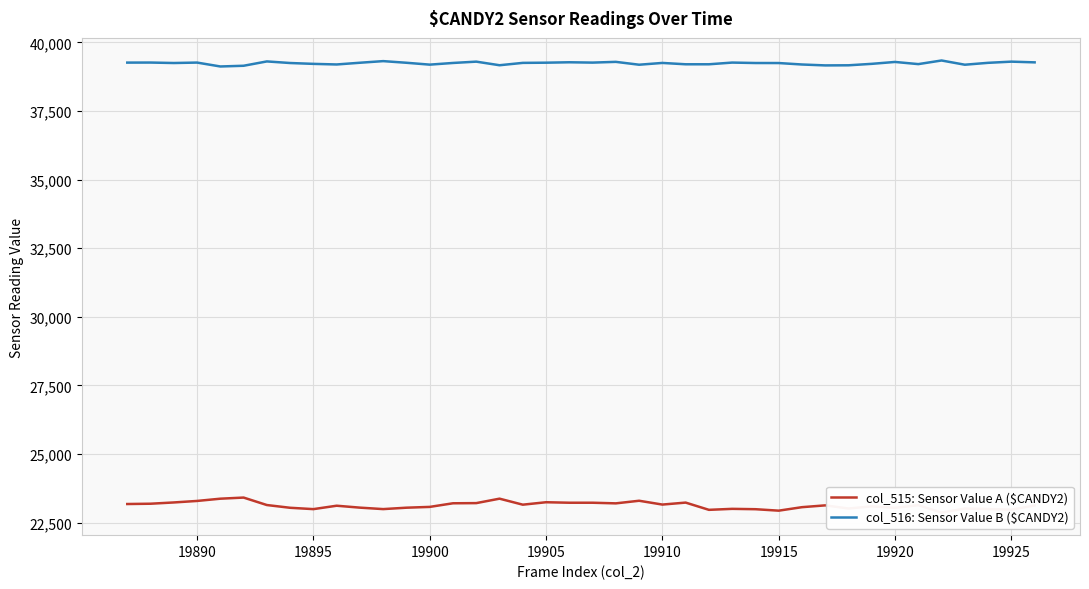

The col_516: Sensor Value B ($CANDY2) series shows 19832 at 19905. True or false?

False